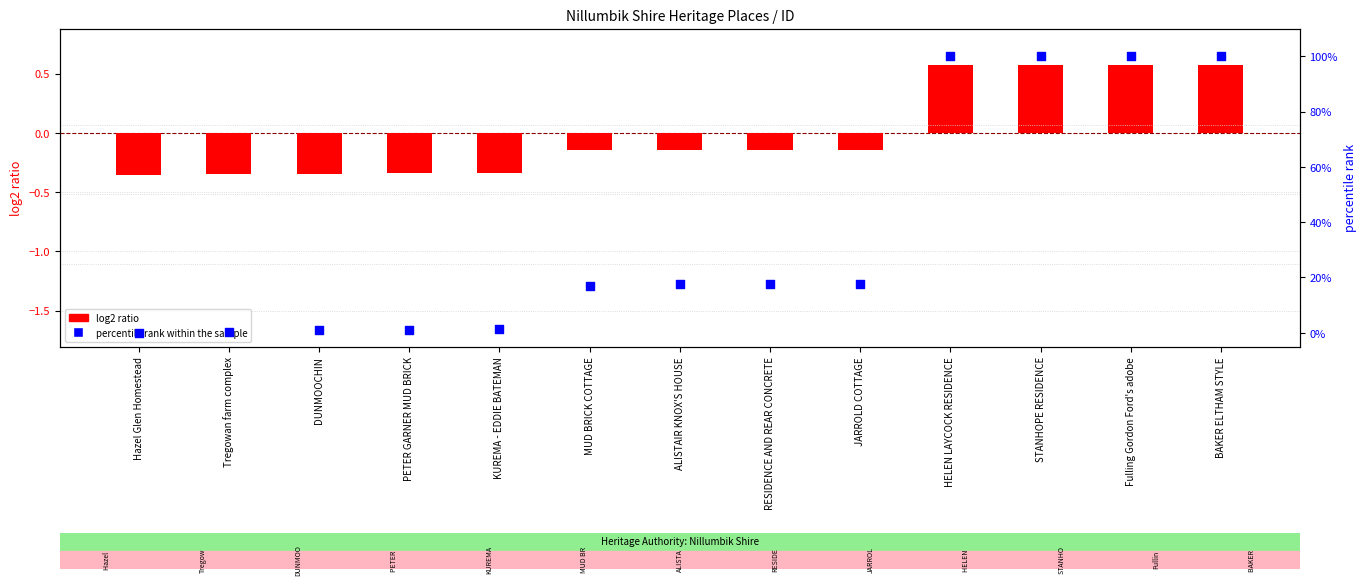

Which series contains the highest Y value?

percentile rank within the sample